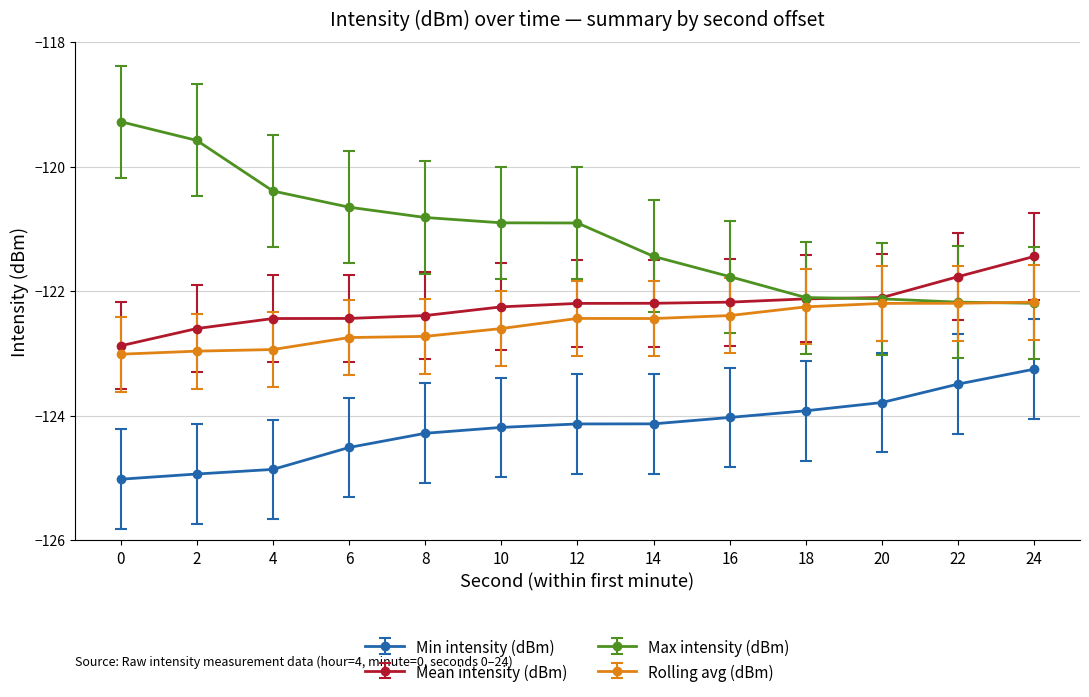

At 8, list the series in order from smallest to largest.

Min intensity (dBm), Rolling avg (dBm), Mean intensity (dBm), Max intensity (dBm)